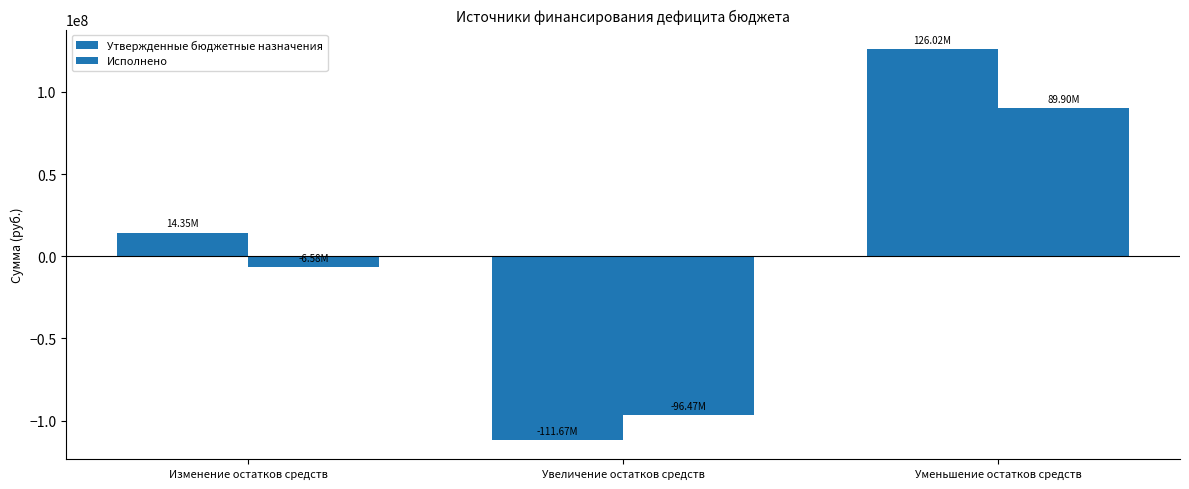

List the series in order of their peak value, lowest first.

Исполнено, Утвержденные бюджетные назначения